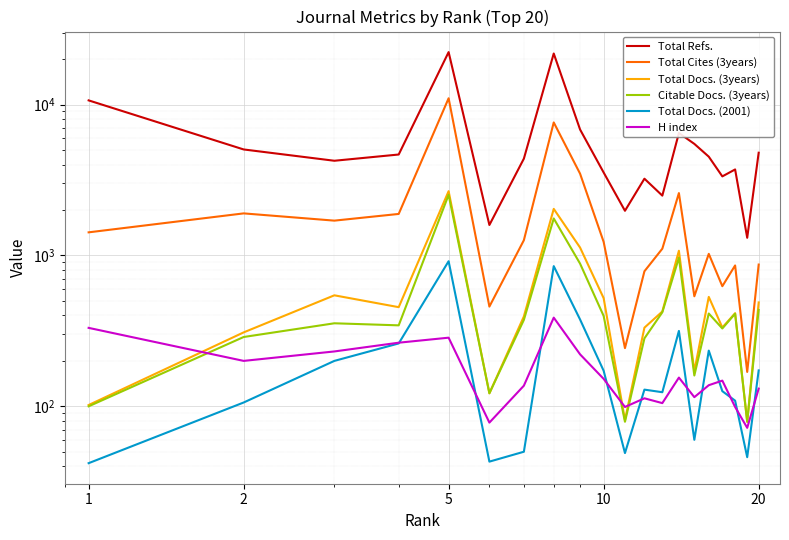

How many intersections are there between Citable Docs. (3years) and H index?

3